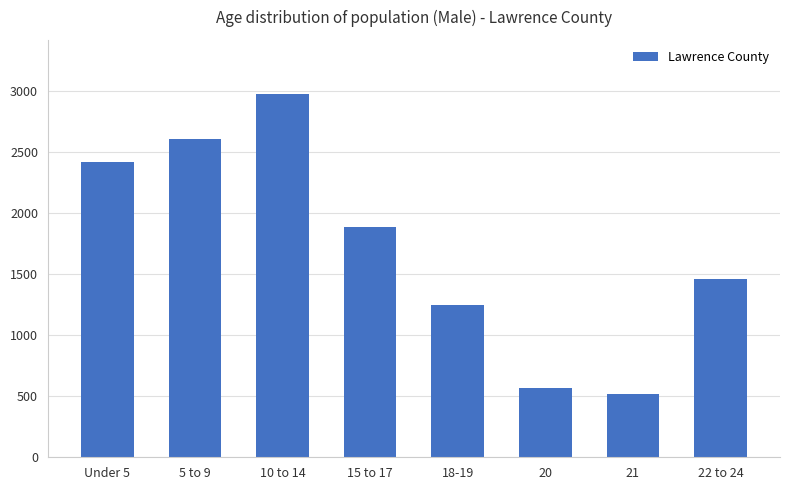

What is the sum of the values at 20 and 15 to 17?

2452